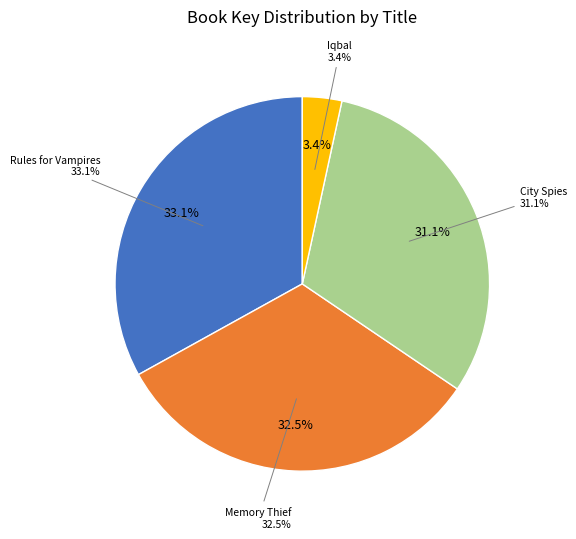

Rank the categories by value from highest to lowest.

Rules for Vampires, Memory Thief, City Spies, Iqbal